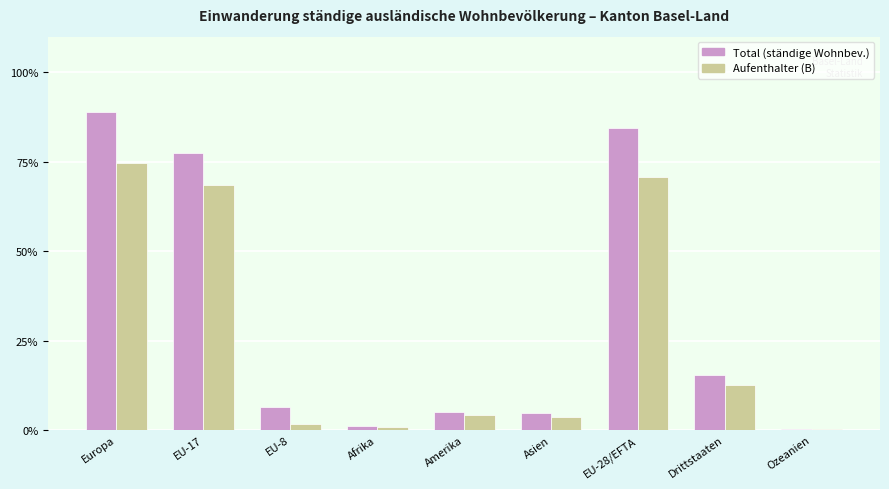

What is the sum of all Aufenthalter (B) values?

236.9